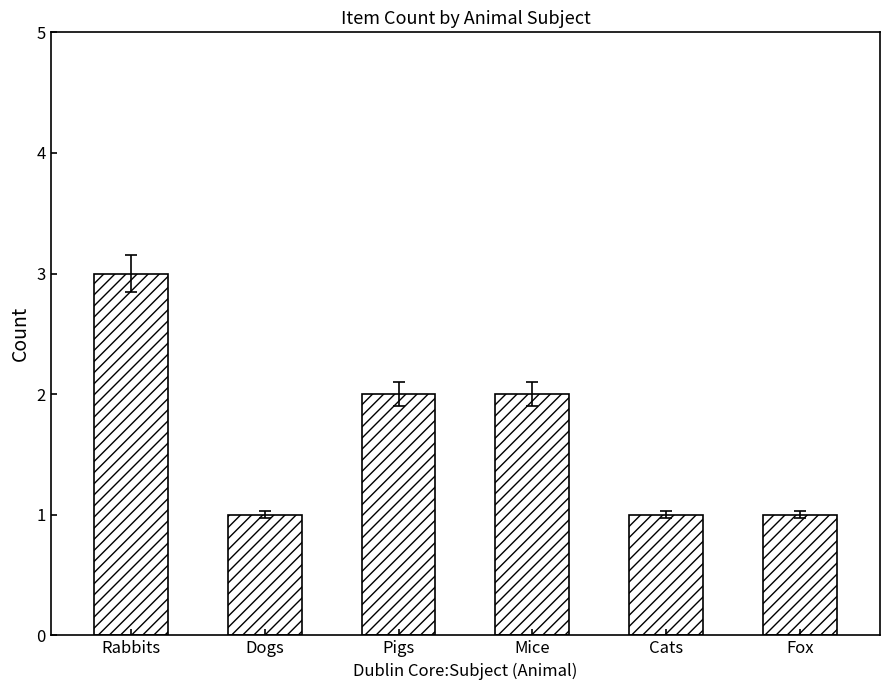

What is the value of the 6th bar from the left?

1